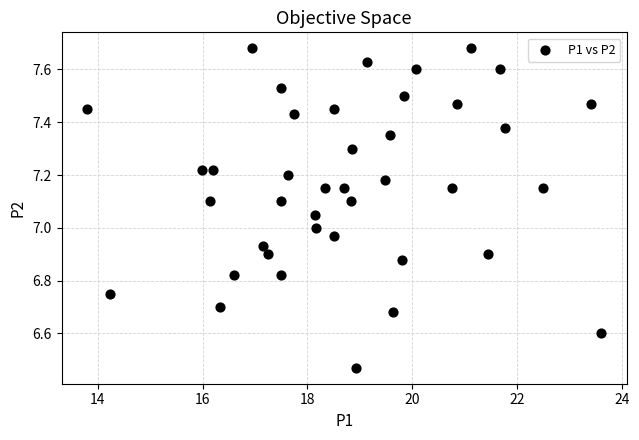

What is the range of X values (max minus min)?

9.8